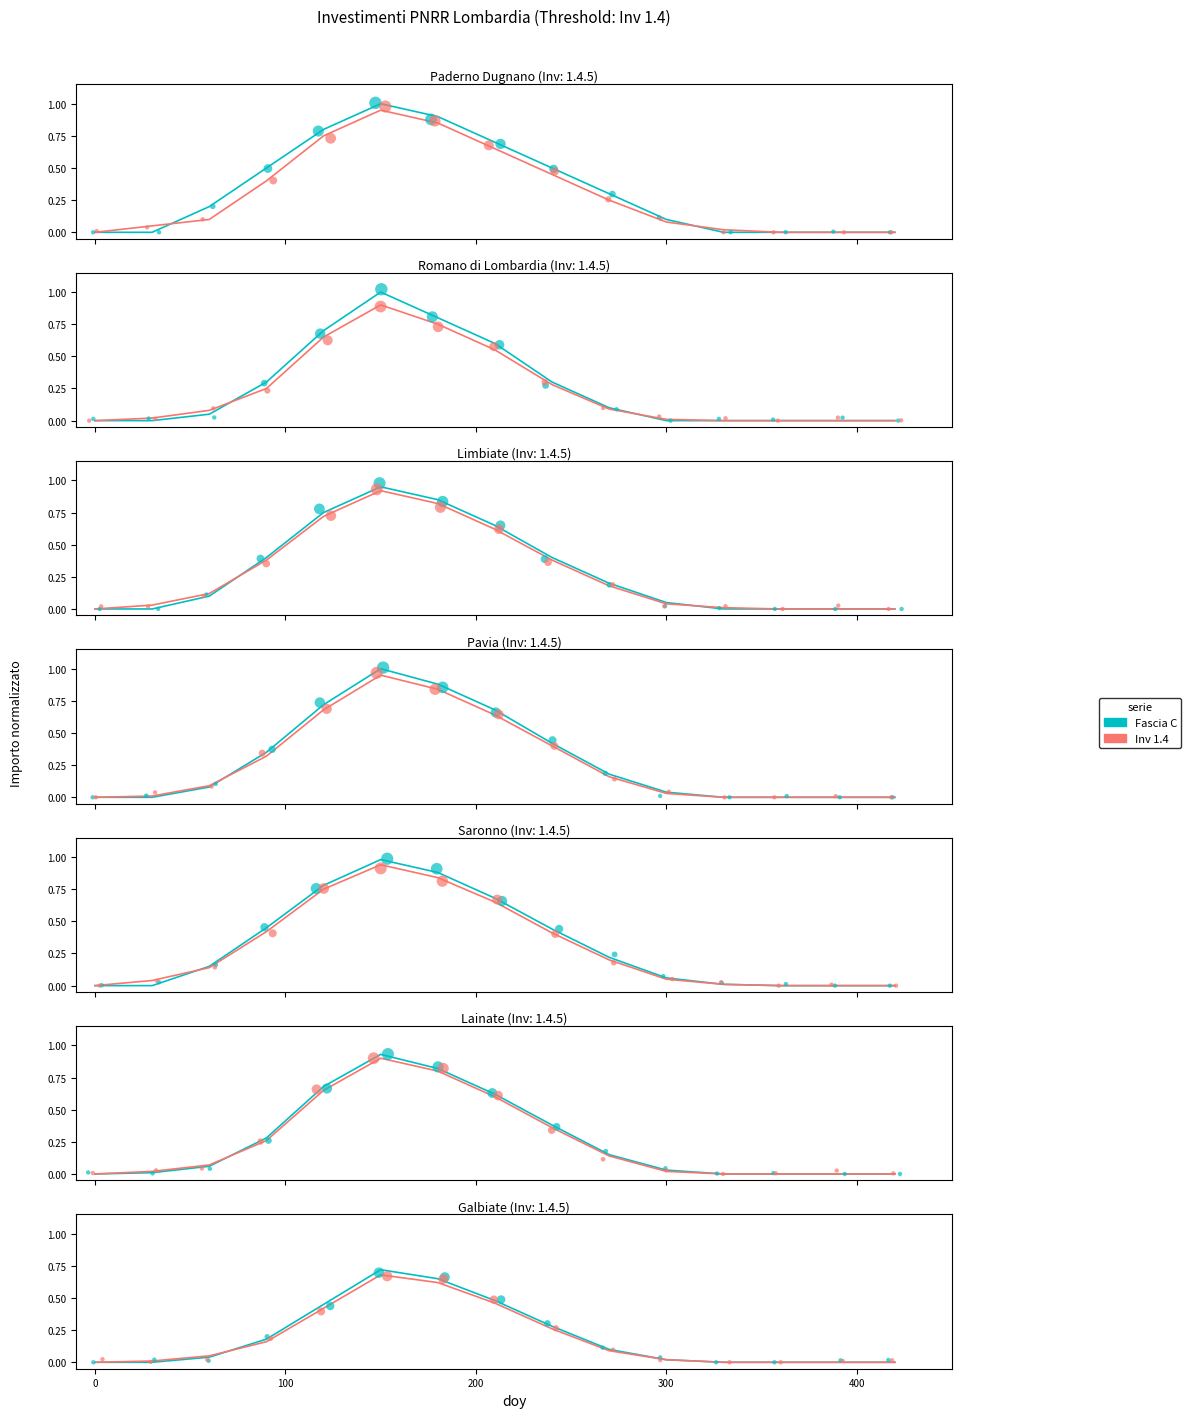

Which series contains the highest Y value?

Fascia C